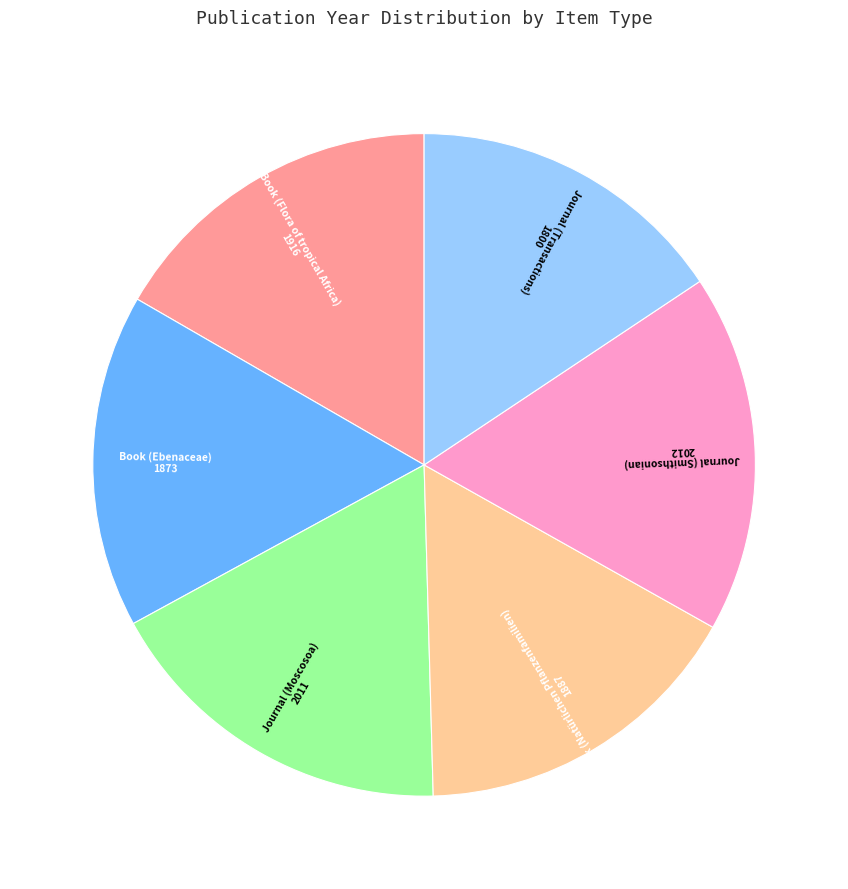

Count the number of slices in the pie.

6